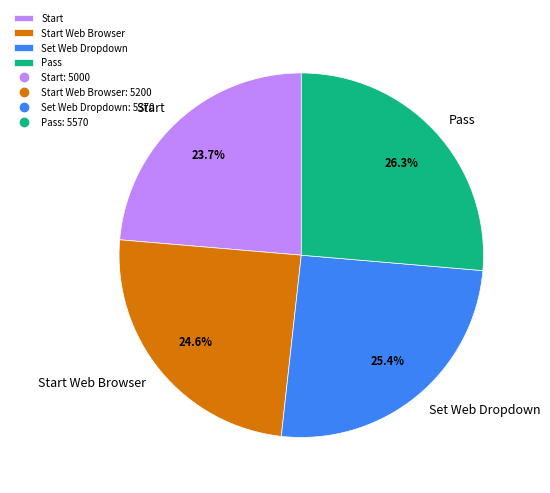

Rank the categories by value from highest to lowest.

Pass, Set Web Dropdown, Start Web Browser, Start